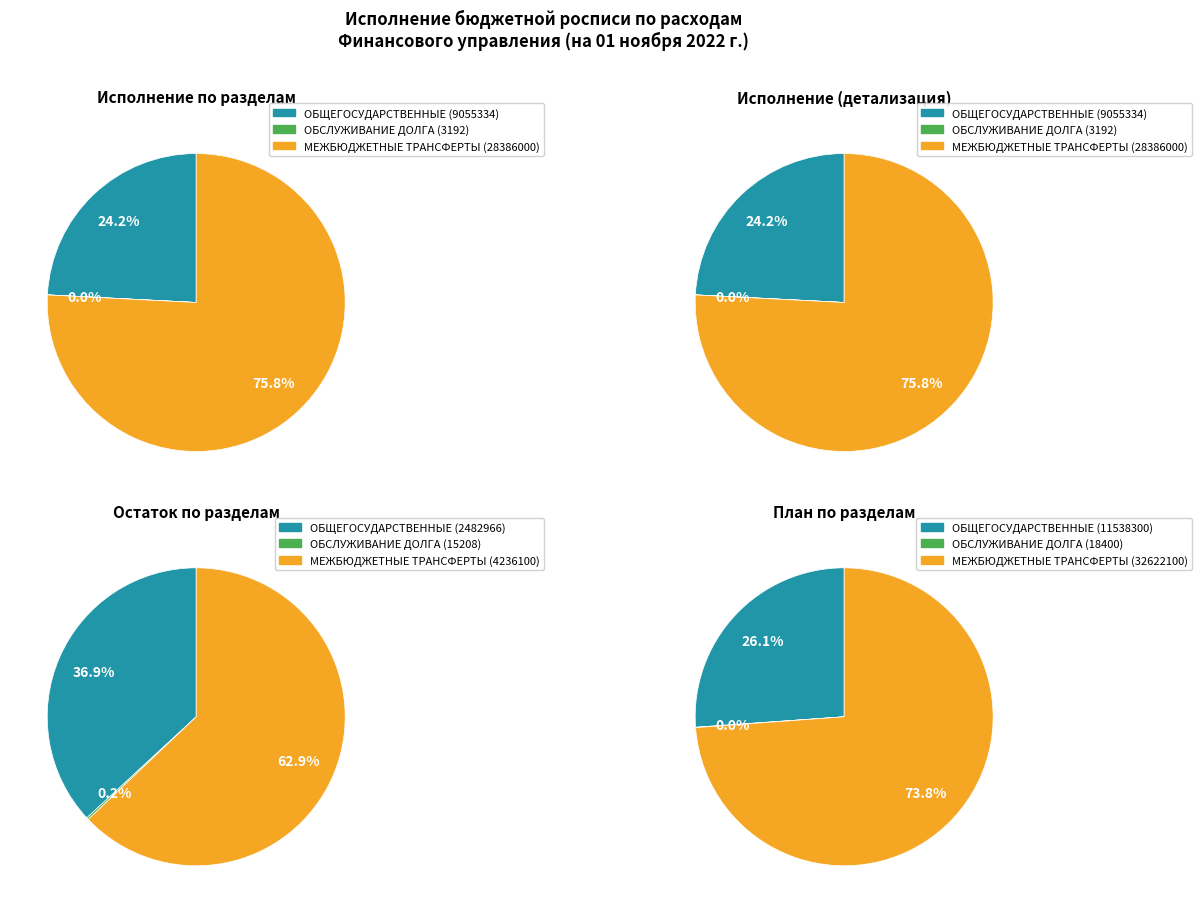

Does ОБСЛУЖИВАНИЕ ГОСУДАРСТВЕННОГО (МУНИЦИПАЛЬНОГО) ДОЛГА account for over 50% of the chart?

No